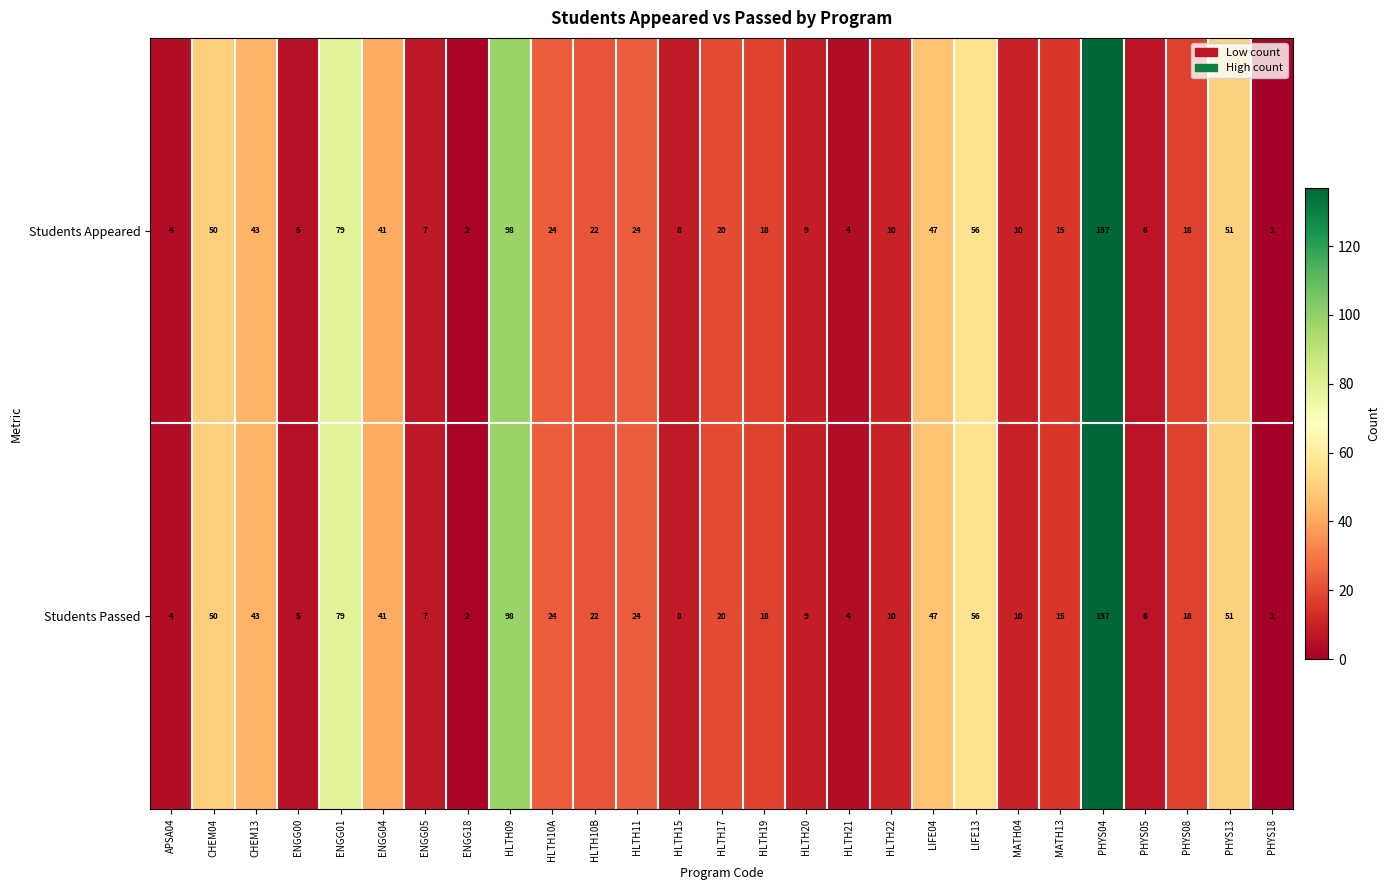

What is the difference between the Students Appeared values at CHEM13 and LIFE04?

4